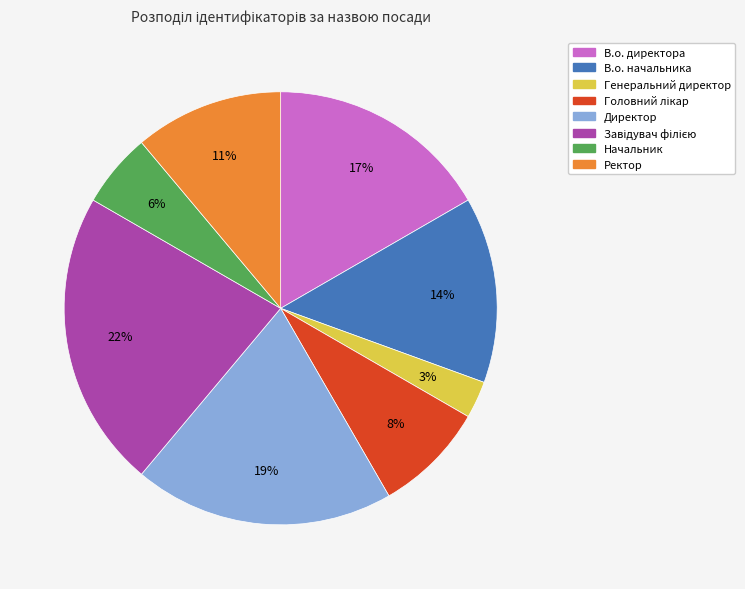

Is there a majority slice in this chart?

No